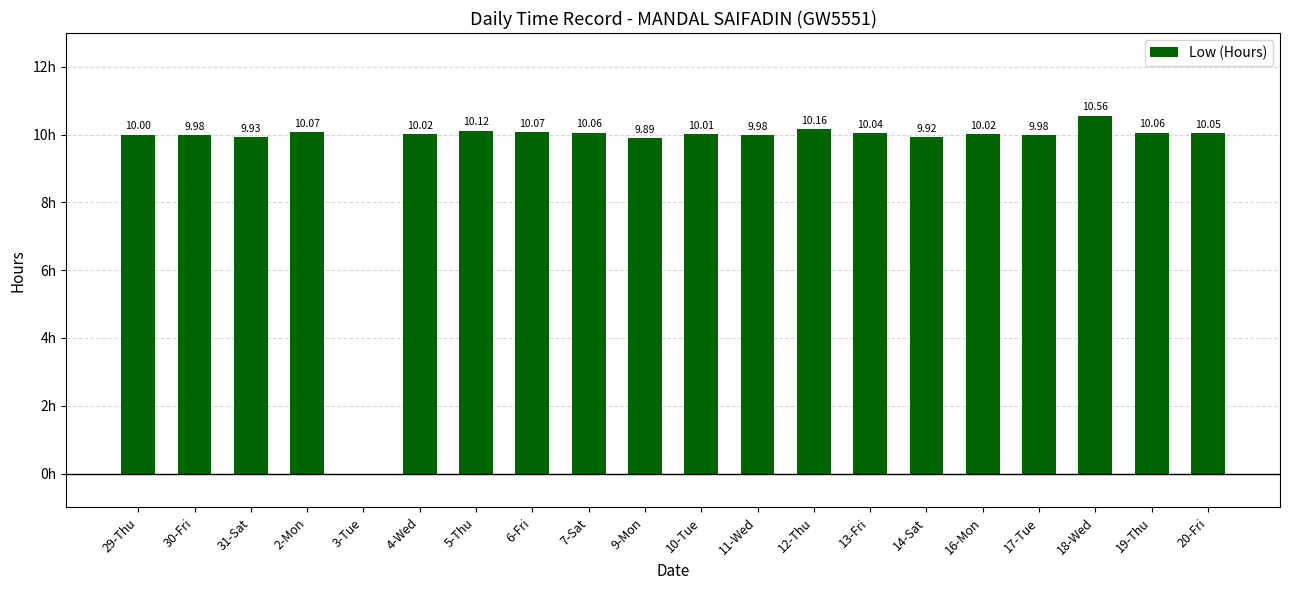

Which has a higher value, 14-Sat or 4-Wed?

4-Wed